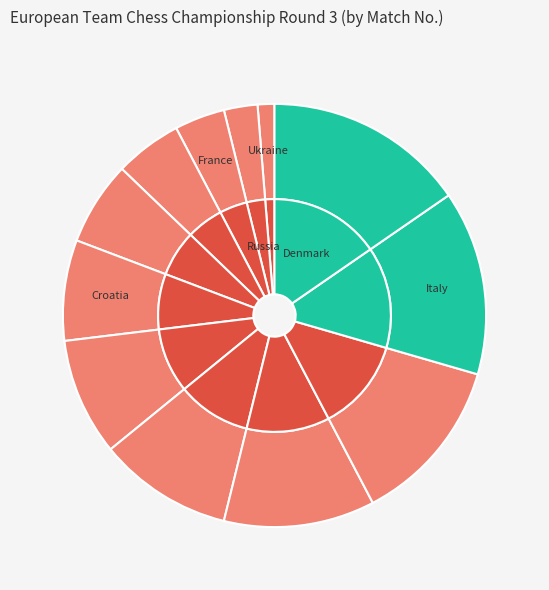

Count the number of slices in the pie.

12